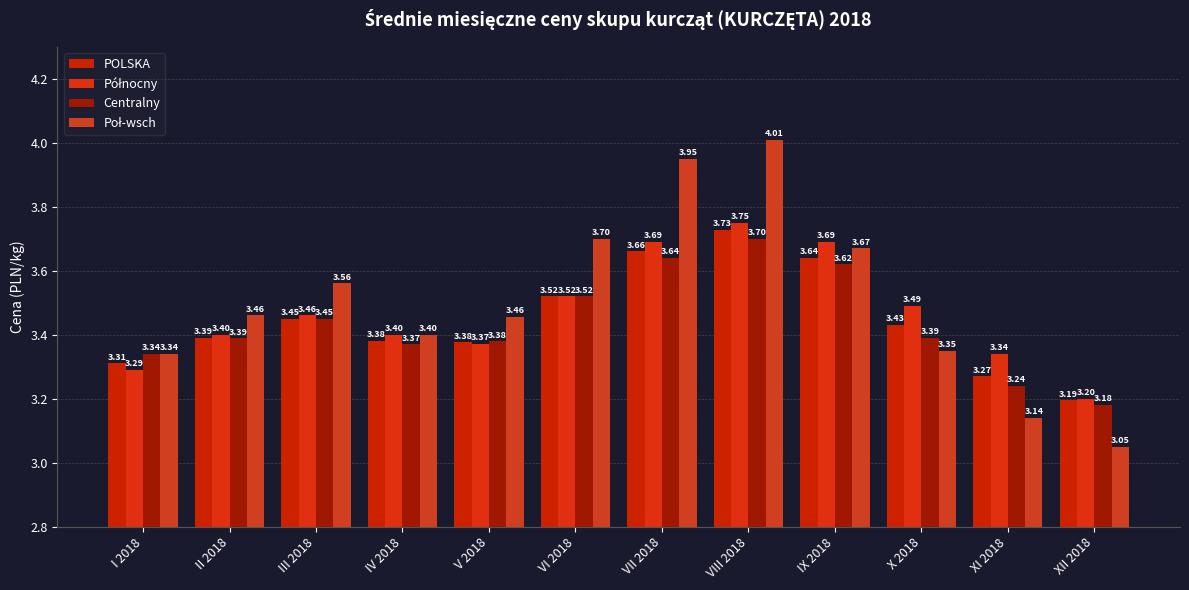

Which category has the highest value in the Centralny series?

VIII 2018